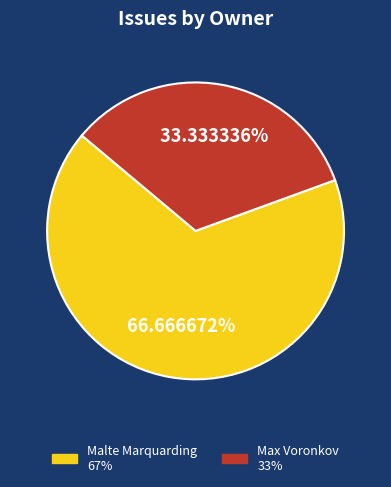

Does any single category account for the majority?

Yes